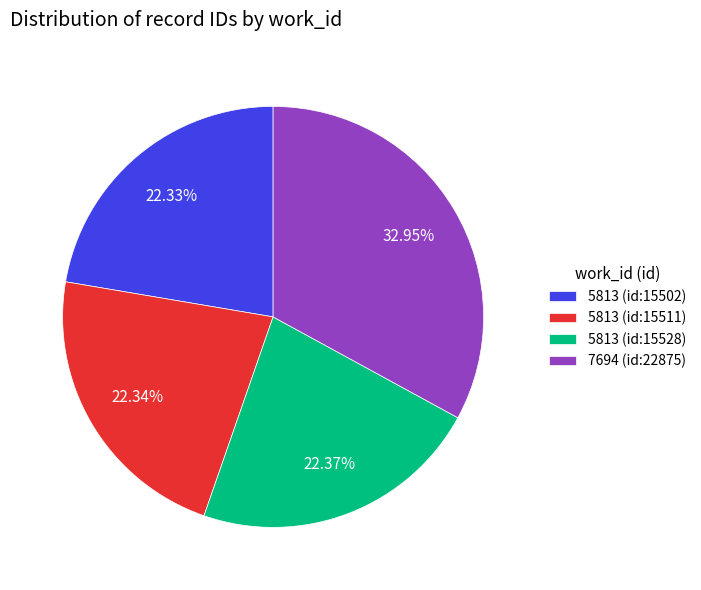

Do 5813 (id:15511) and 7694 (id:22875) together represent more than half of the pie?

Yes